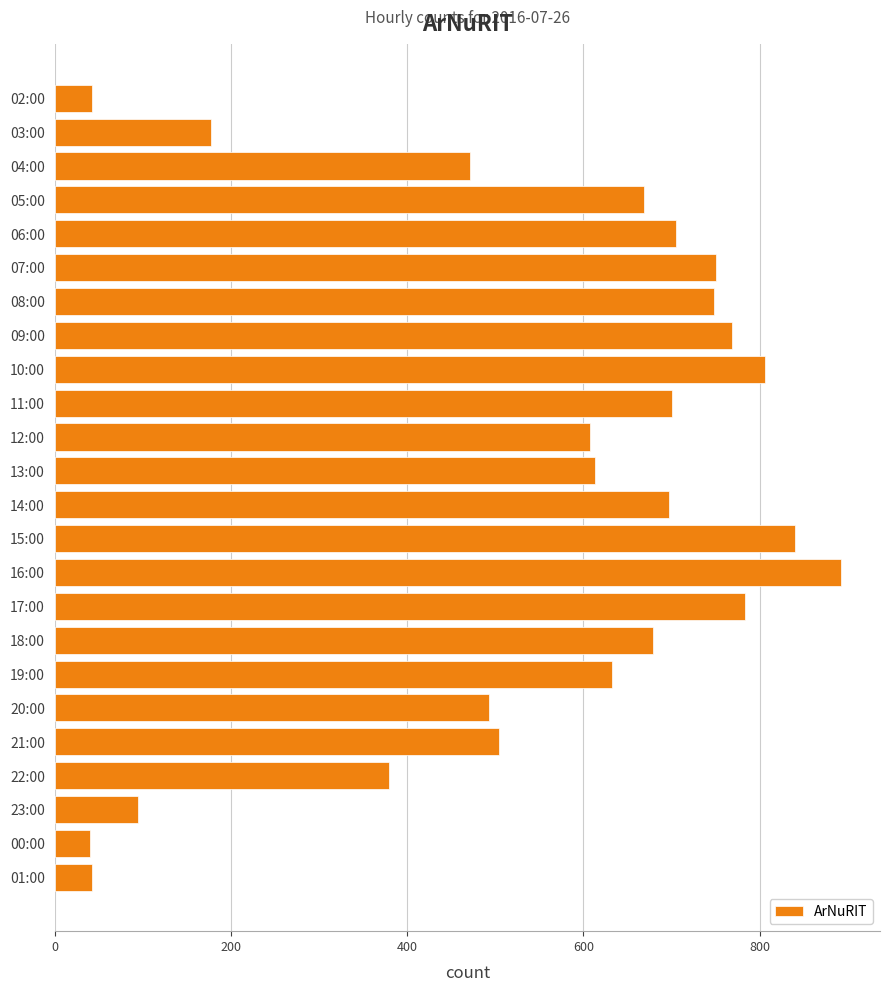

What is the maximum value shown in the chart?

892